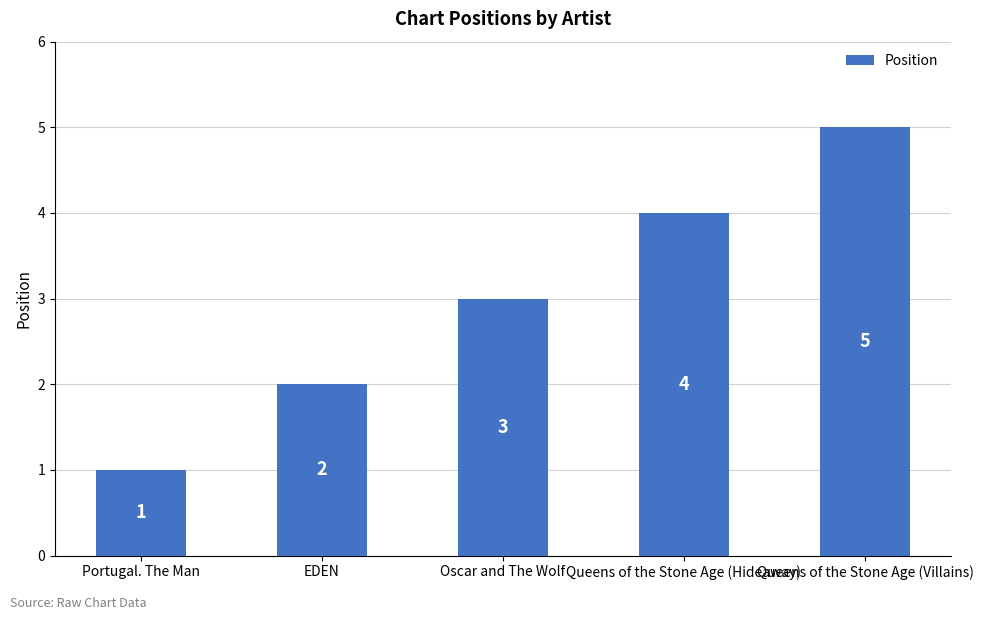

List the labels in order of value, largest first.

Queens of the Stone Age (Villains), Queens of the Stone Age (Hideaway), Oscar and The Wolf, EDEN, Portugal. The Man